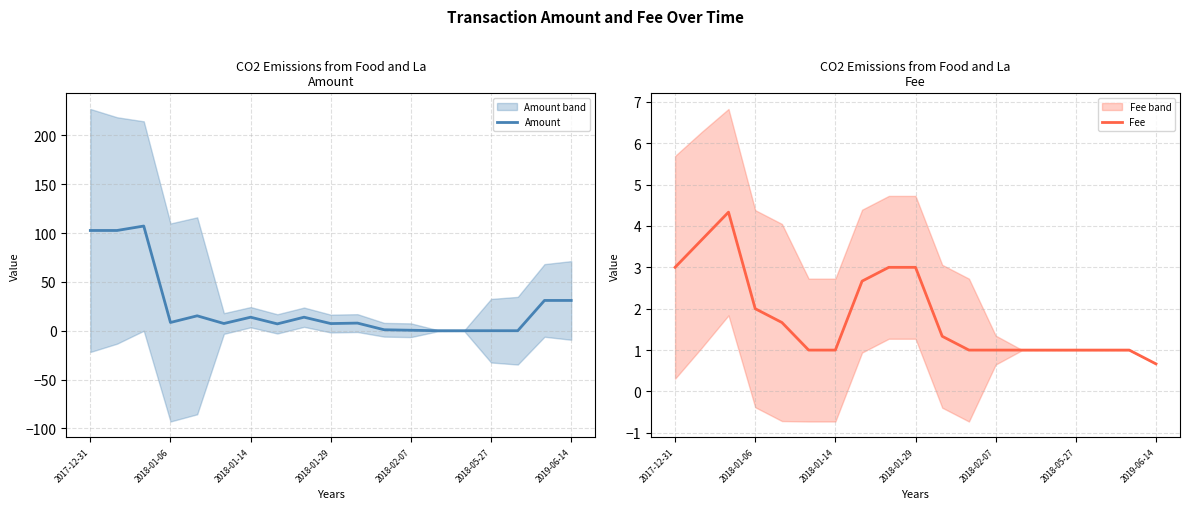

The value of Amount at 2019-06-14 is 10.1. True or false?

False